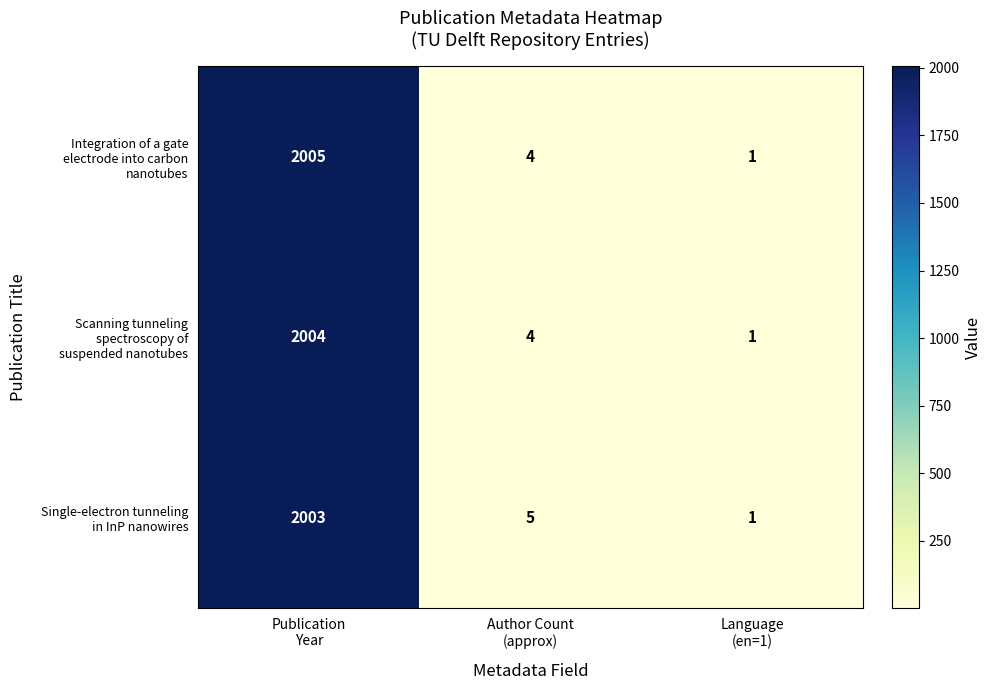

What is the total value across all series at Language
(en=1)?

3